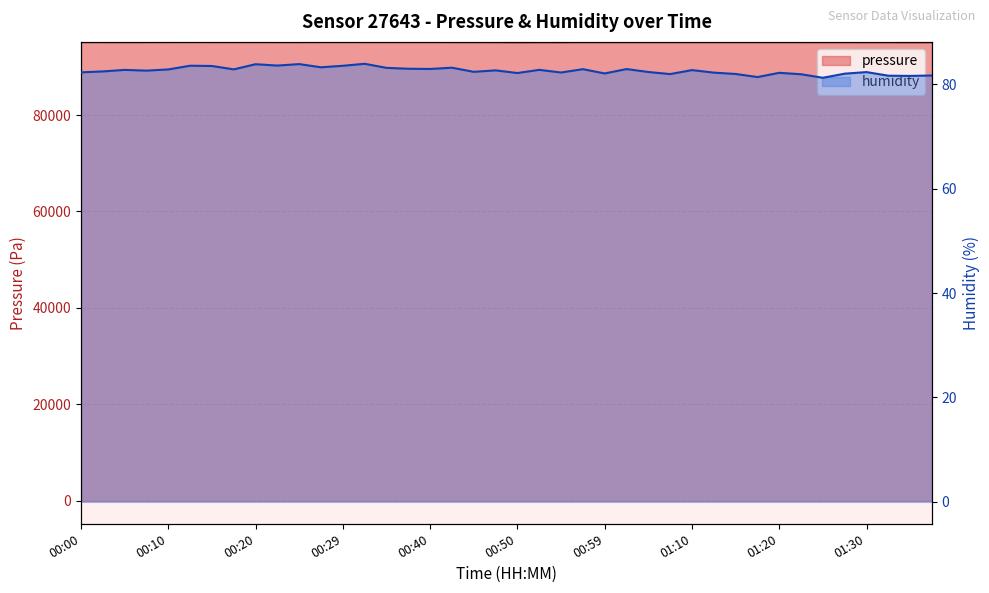

Which series has the largest range (max minus min)?

pressure